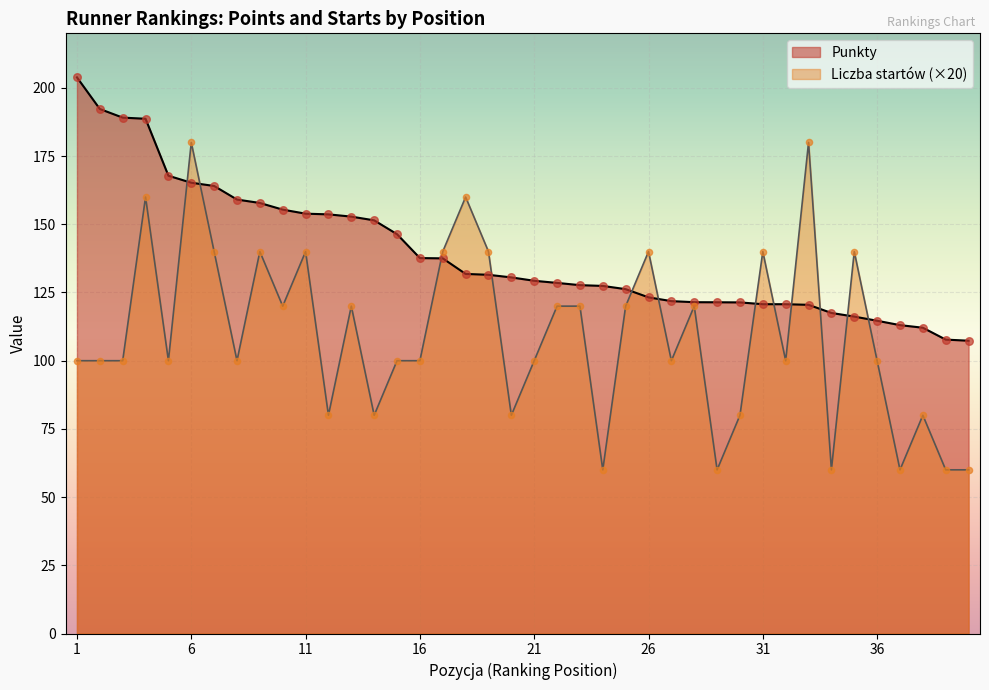

What are all the series names shown in the legend?

Punkty, Liczba startów (×20)